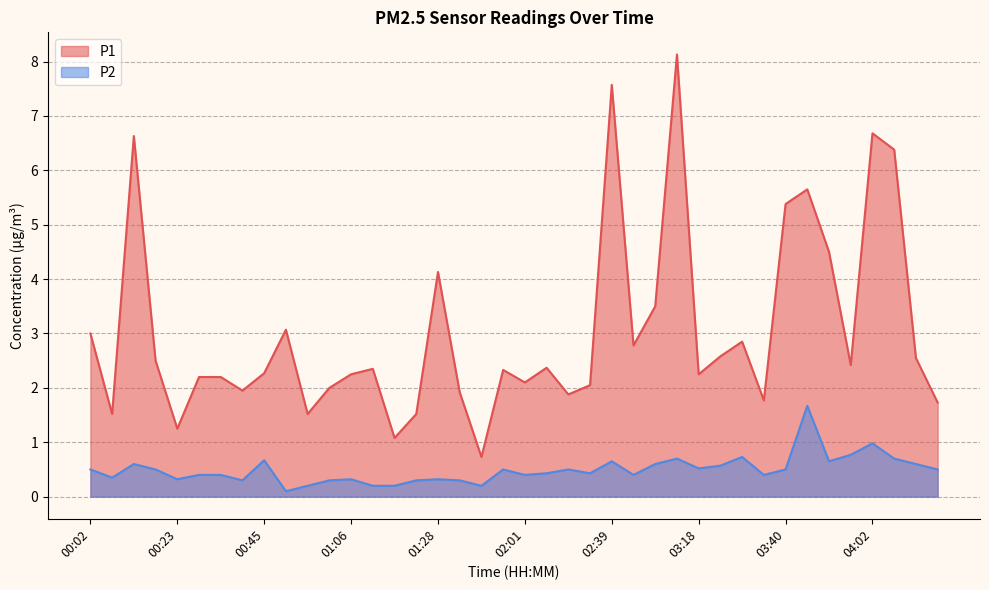

What is the label of the 3rd point from the left?

00:13